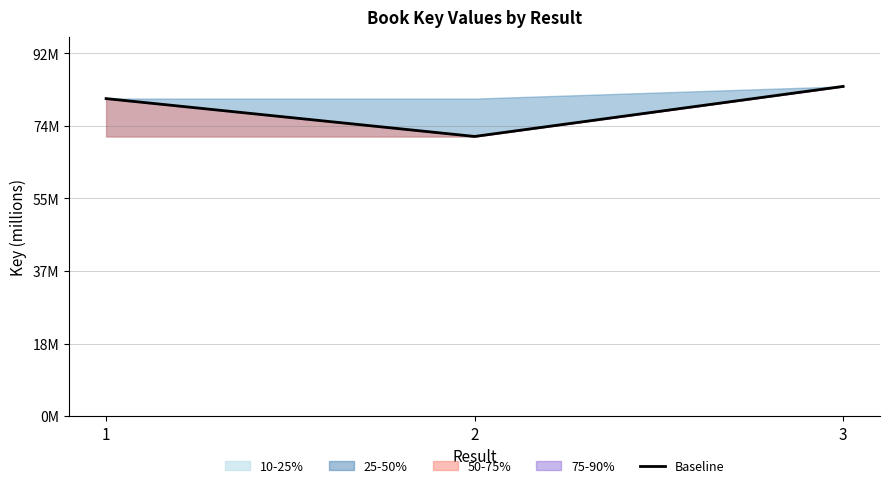

List the labels in order of value, smallest first.

2, 1, 3